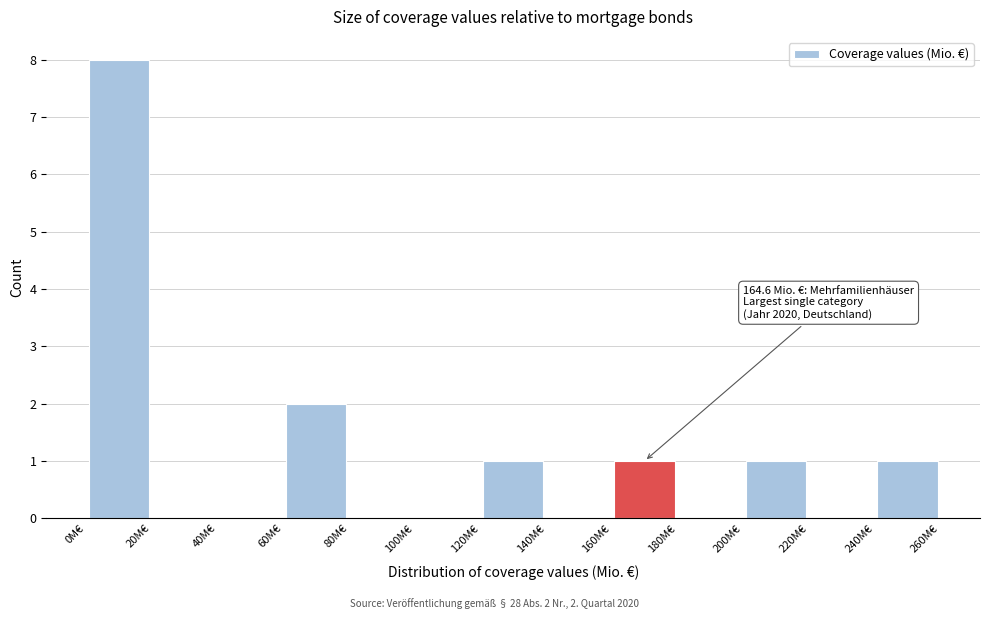

Over which range of the x-axis is the bar tallest?

0 to 20